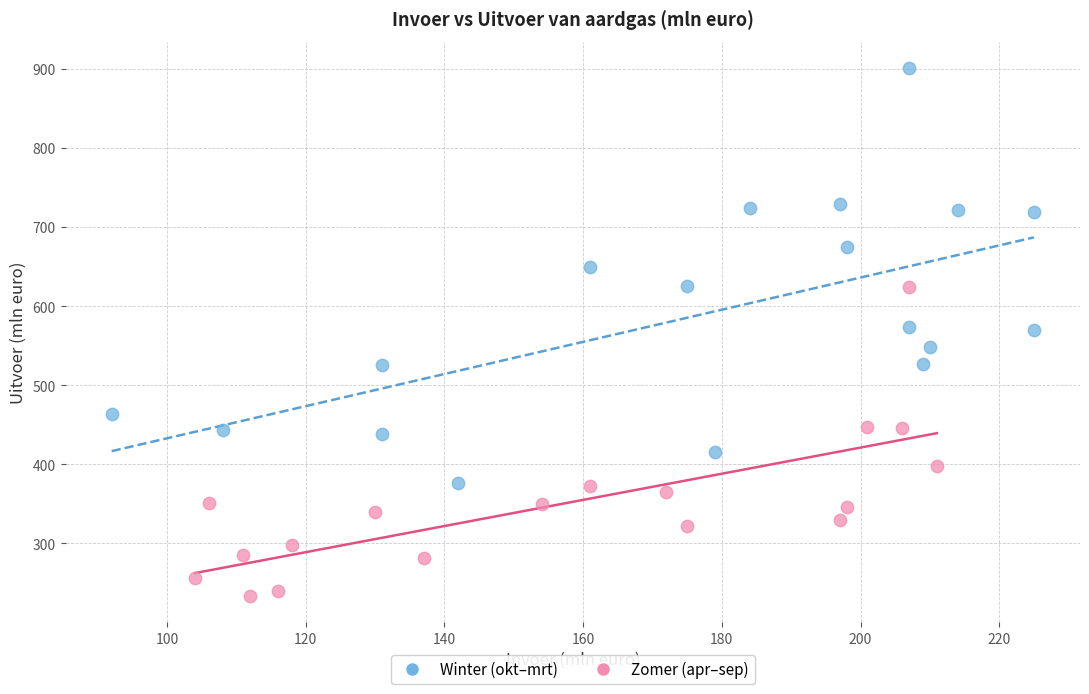

Which series has the largest Y range (max minus min)?

Winter (okt–mrt)